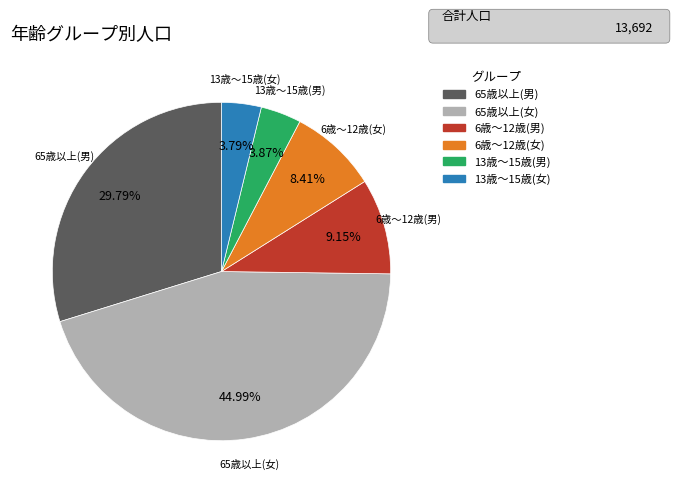

To the nearest percent, what is the average slice percentage?

17%